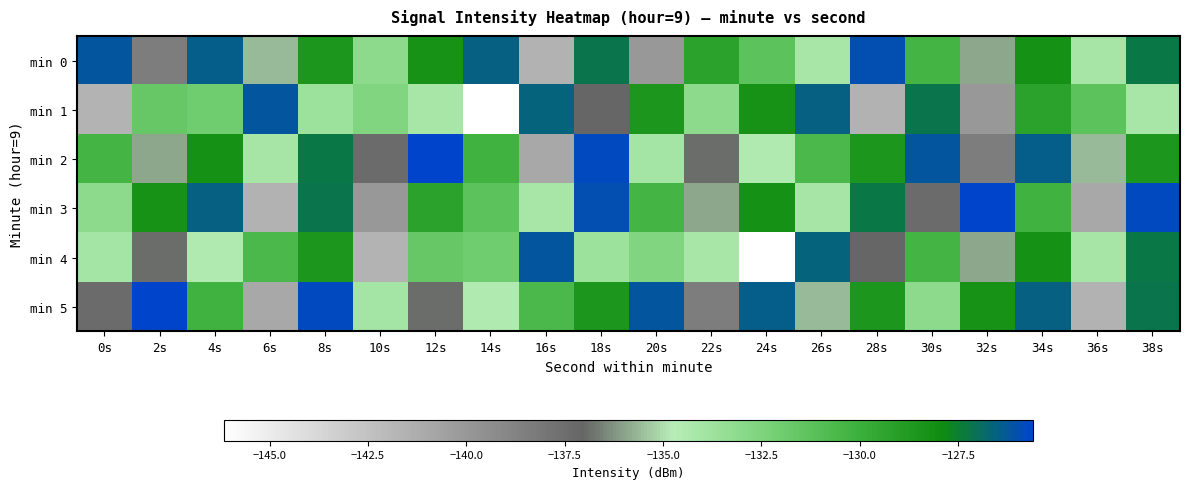

Between 10s and 36s, which is larger?

10s